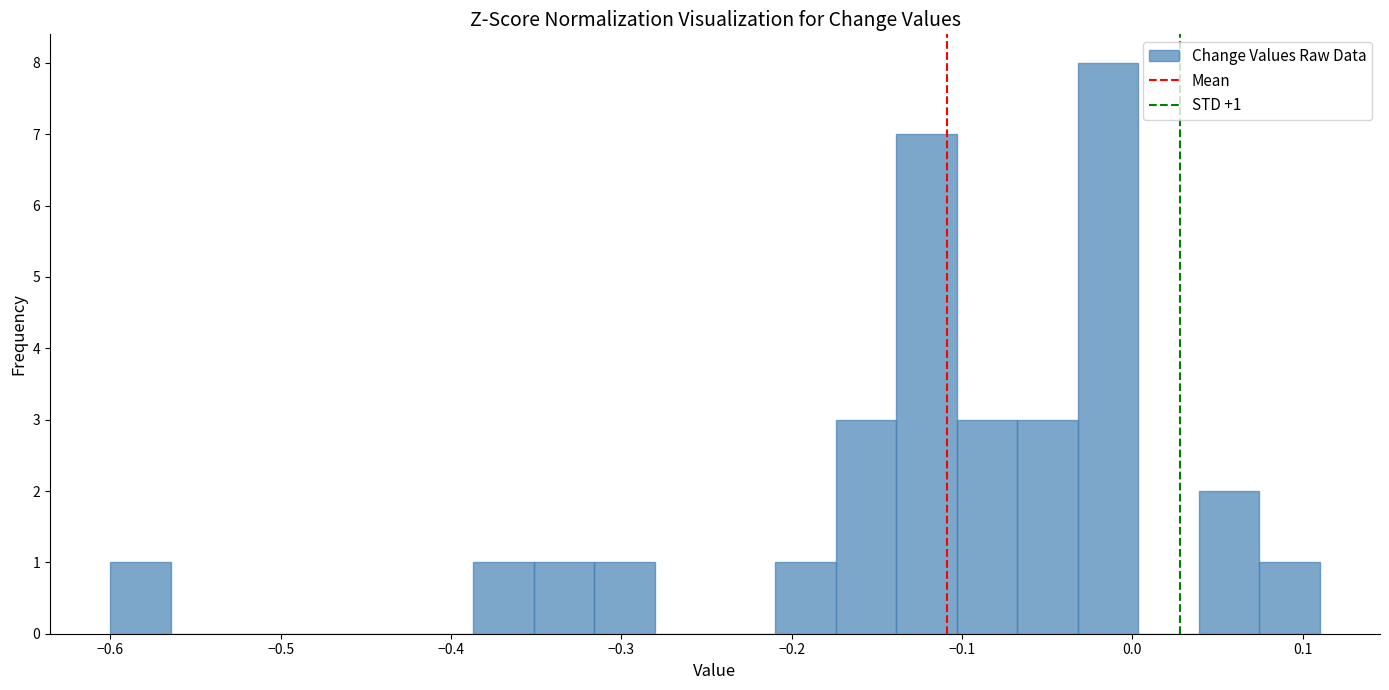

Around what value on the x-axis is the tallest bar? Give the approximate position of its centre, as read against the axis.

-0.01